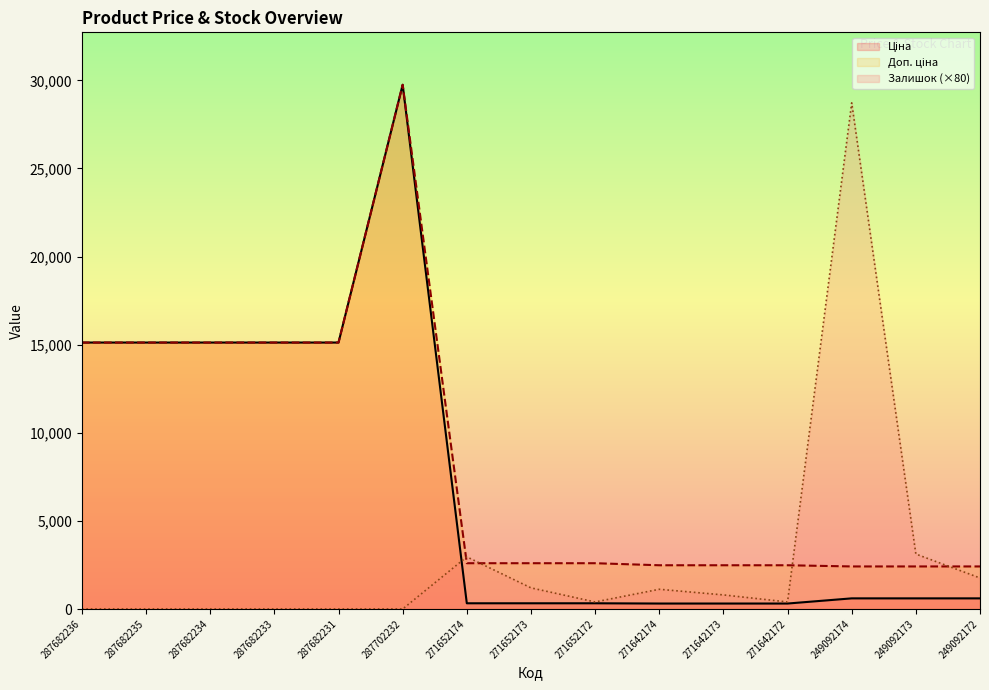

In Доп. ціна, how many points are higher than both neighbors (excluding endpoints)?

1